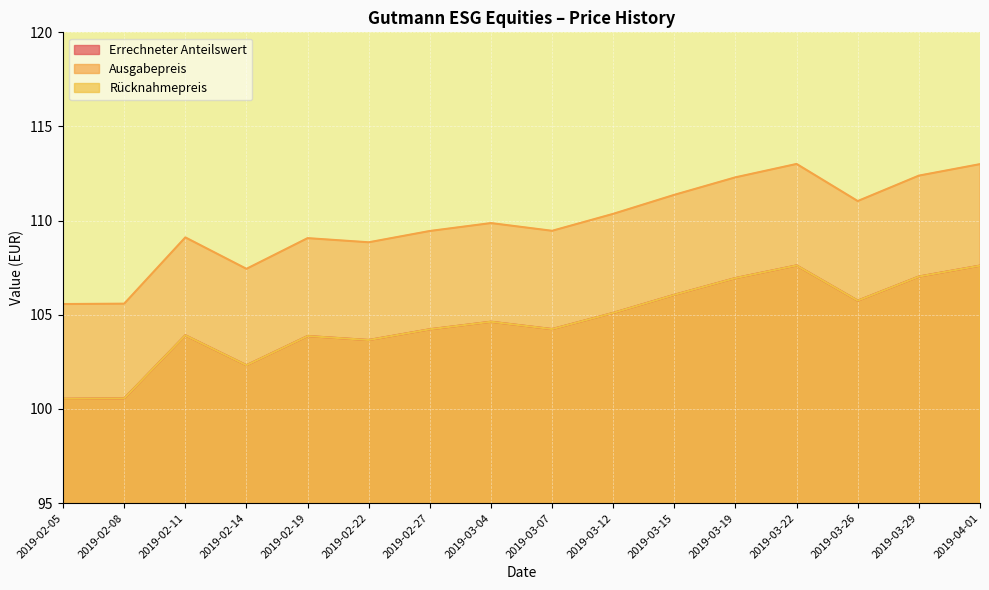

Count the number of categories in the chart.

16